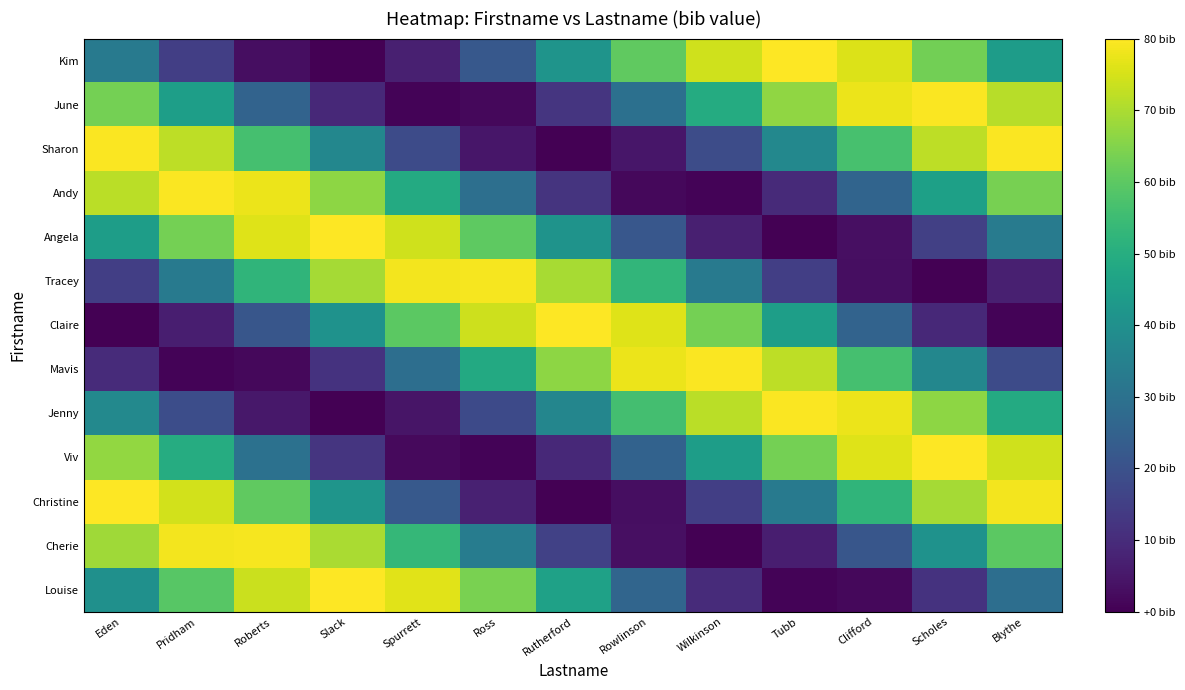

Which has a higher value, Spurrett or Pridham?

Spurrett